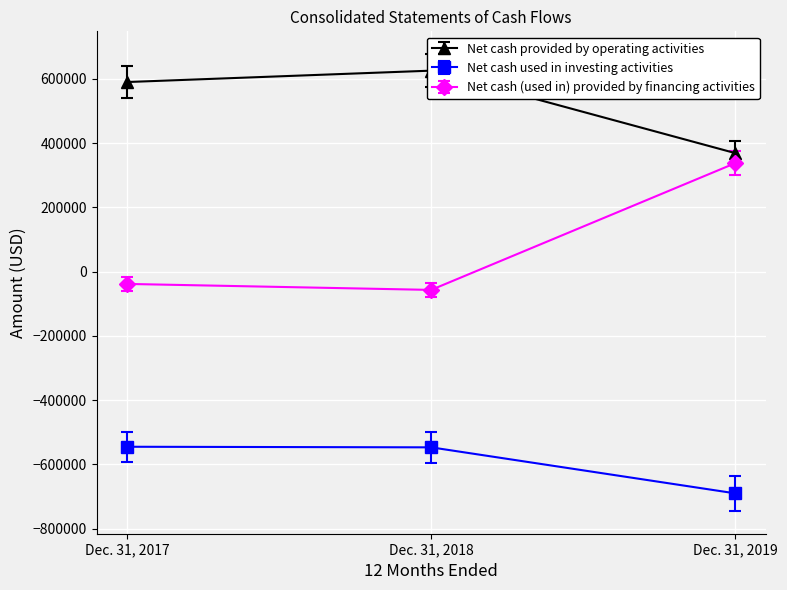

What is the value of the Net cash used in investing activities point at the 3rd from the left?

-690142